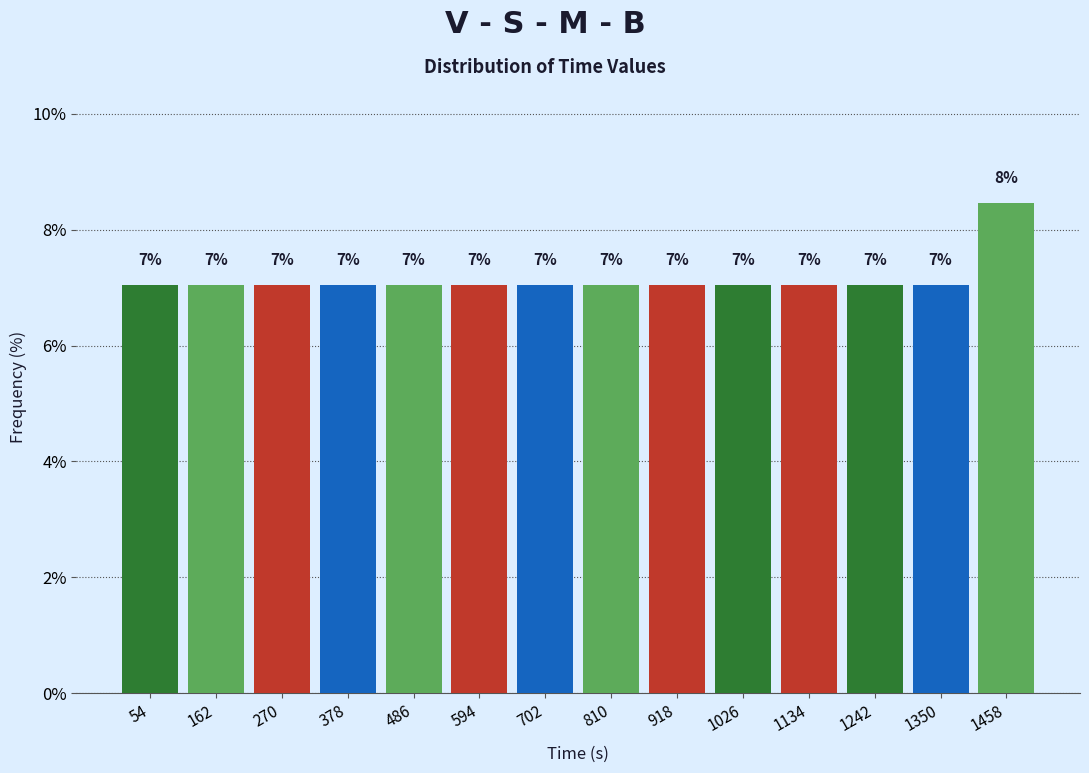

Over which range of the x-axis is the bar tallest?

1404 to 1512